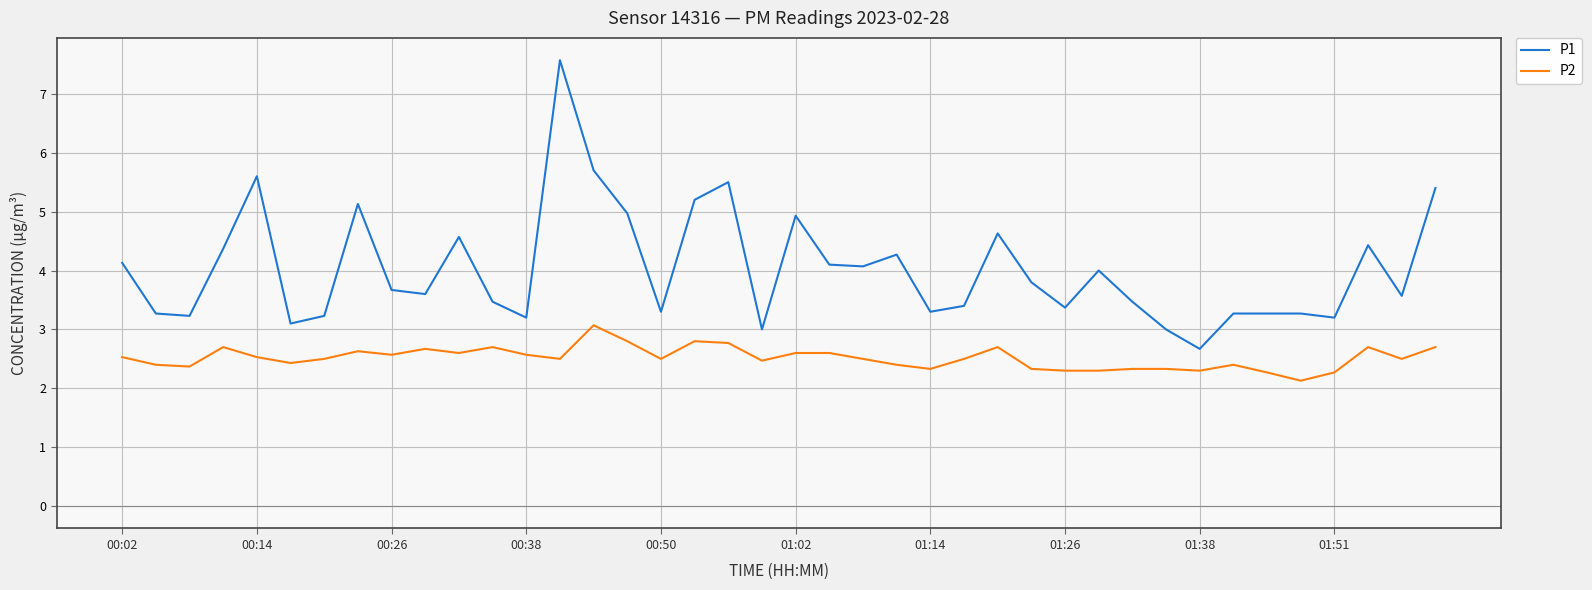

Which series has the widest spread of values?

P1